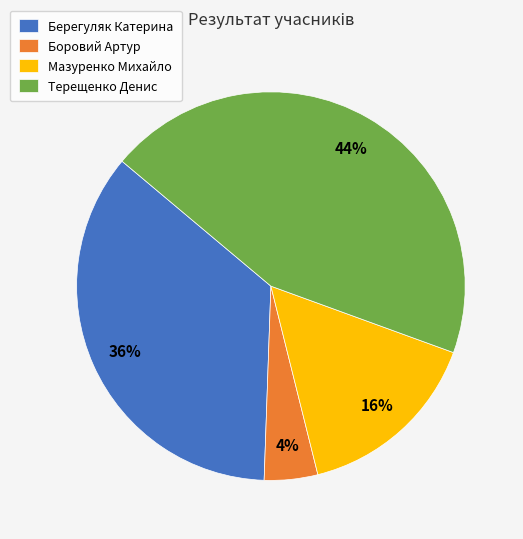

Does Мазуренко Михайло represent more than half of the total?

No